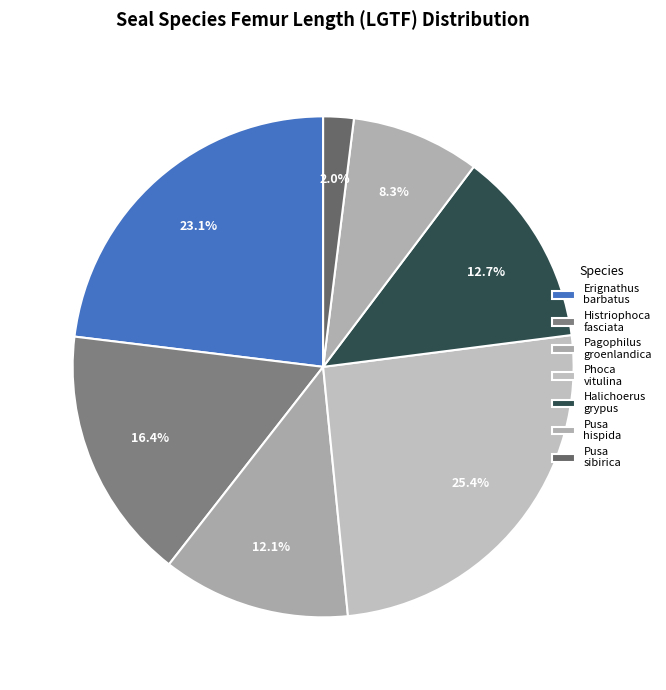

To the nearest percent, what portion does Erignathus barbatus represent?

23%